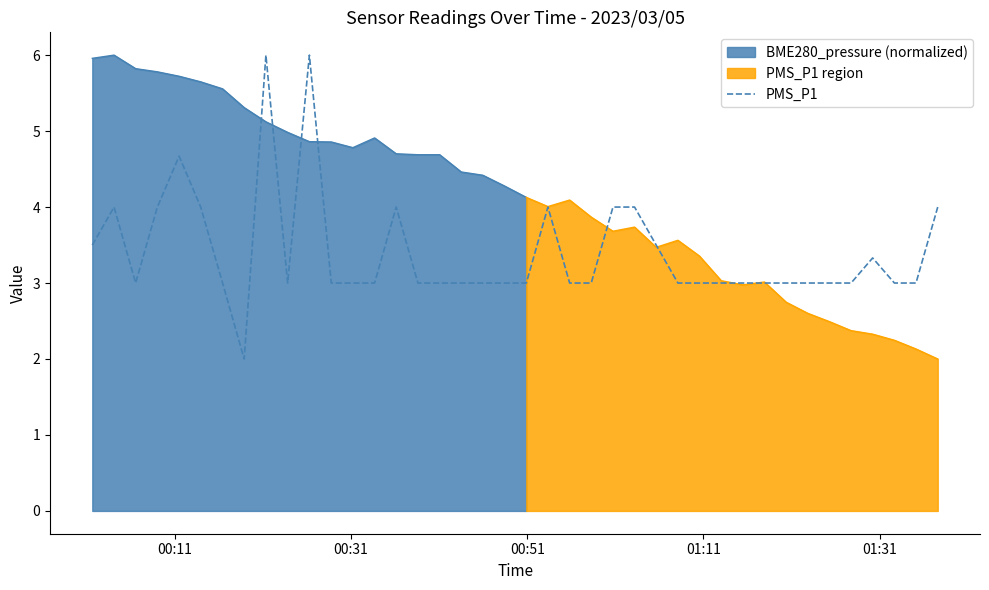

How many lines are shown in the chart?

1